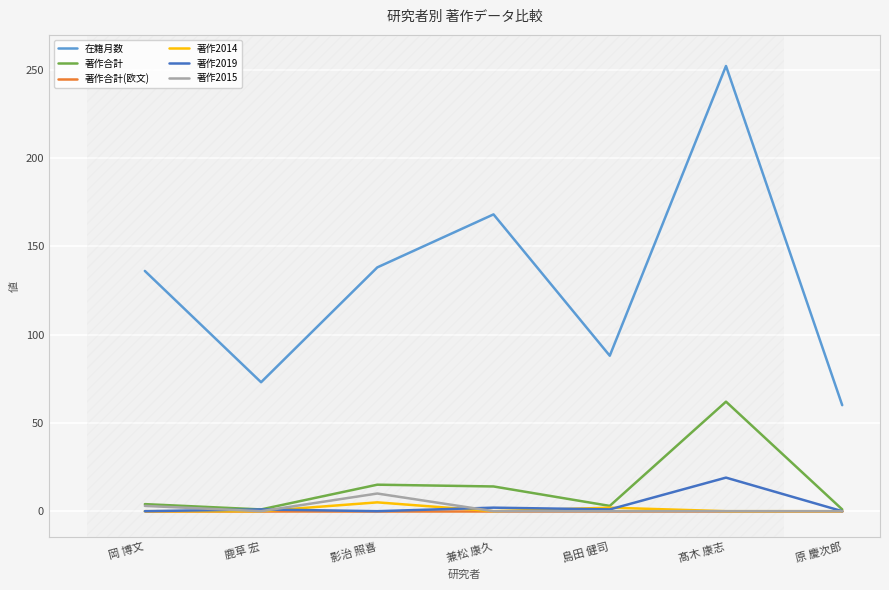

How many distinct data groups are displayed?

6